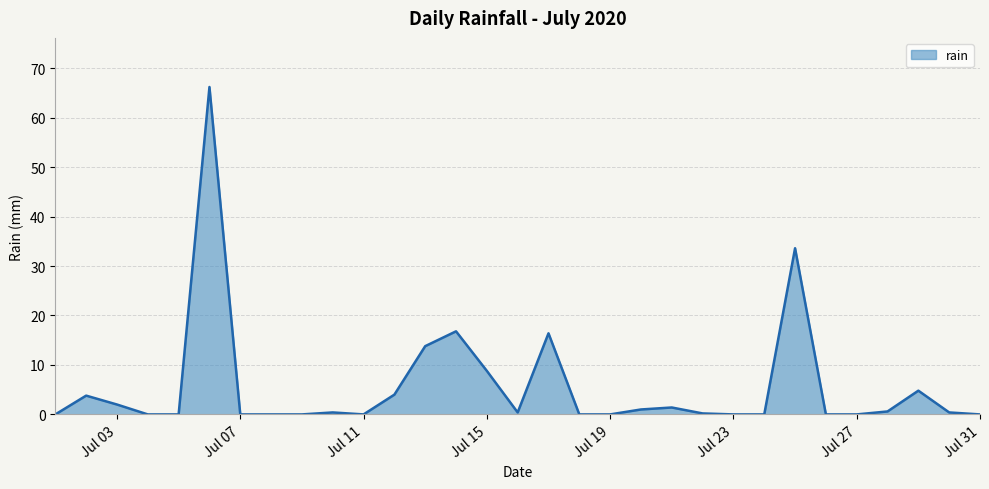

What is the difference between the maximum and minimum values?

66.2